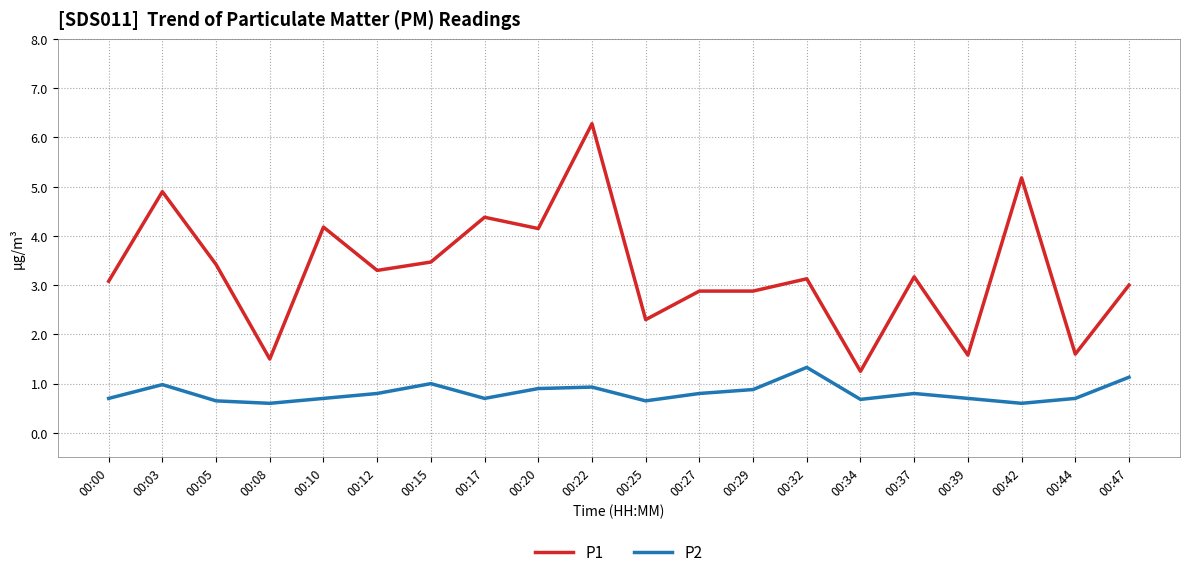

At which label is P1 closest to 3?

00:47